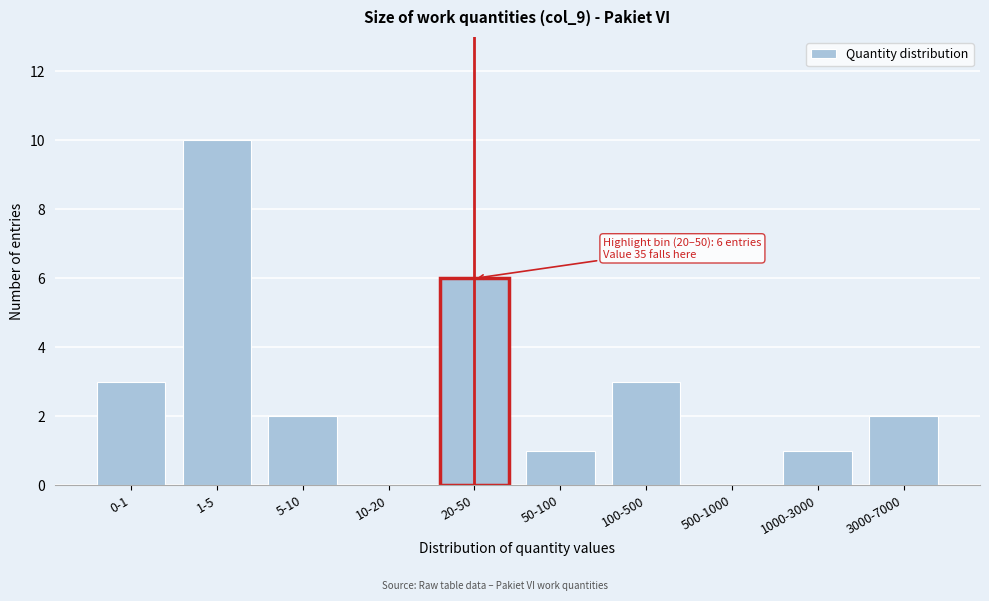

Reading right to left, extract all data points from this chart.

3000-7000=2	1000-3000=1	500-1000=0	100-500=3	50-100=1	20-50=6	10-20=0	5-10=2	1-5=10	0-1=3